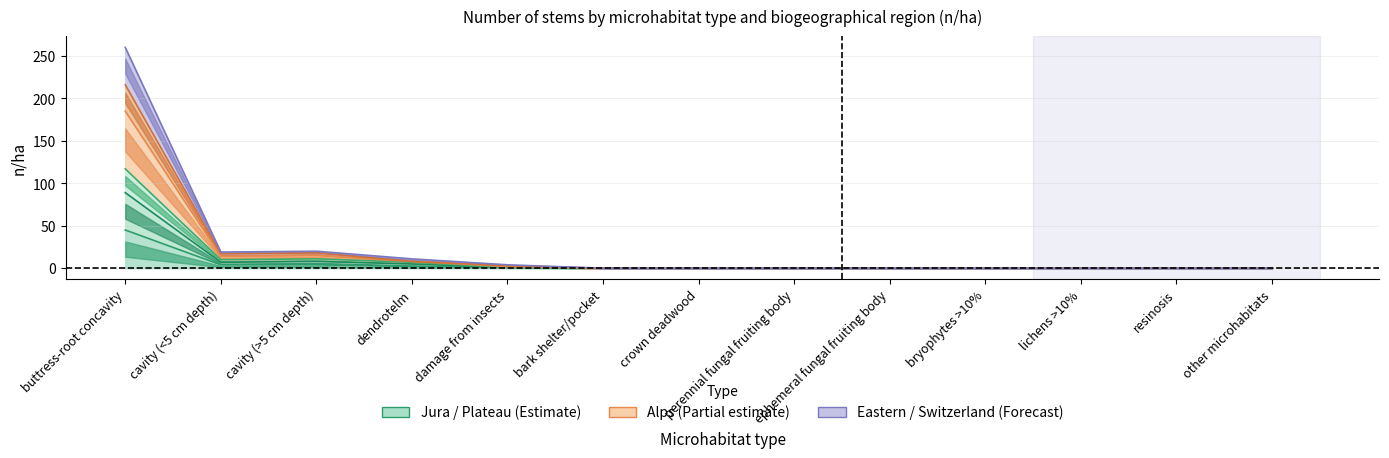

The Jura series shows 5 at dendrotelm. True or false?

True